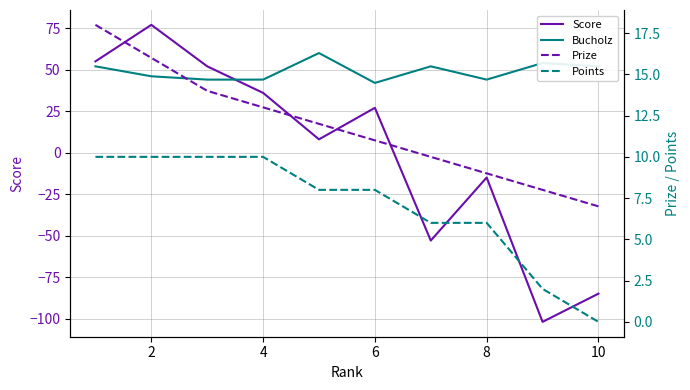

At which category is the sum across all series the highest?

2